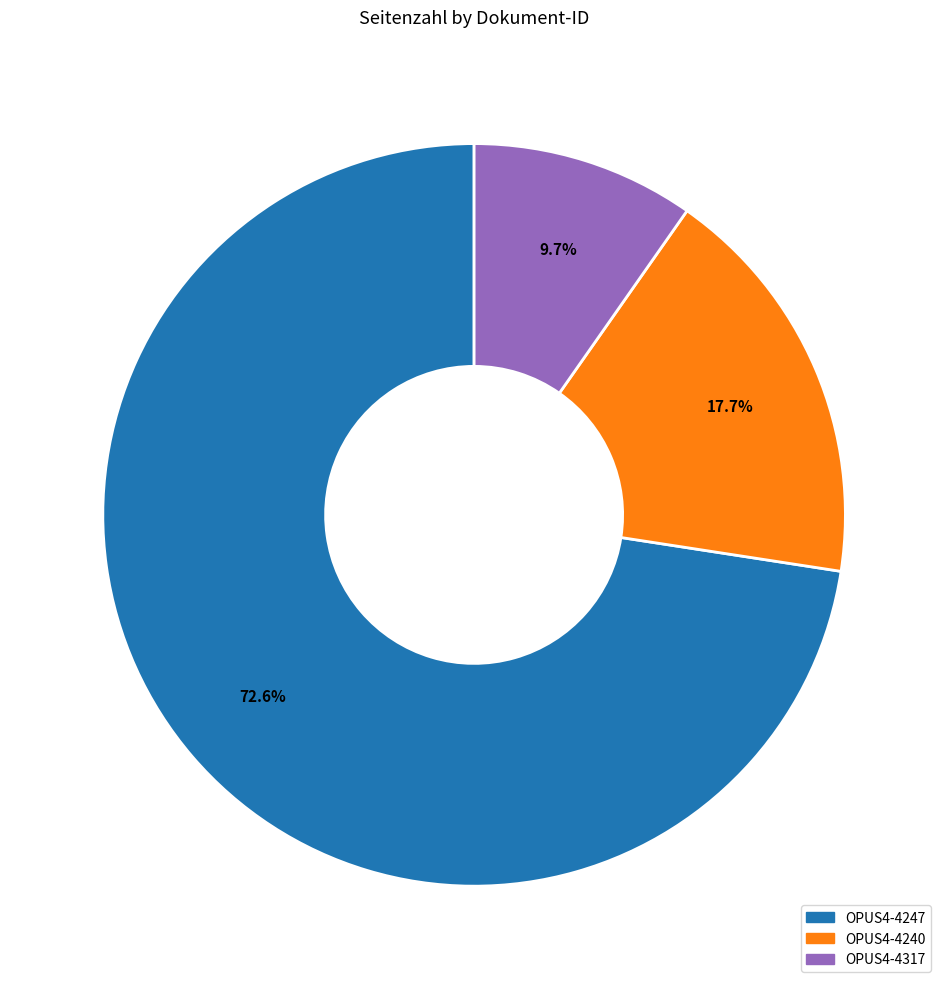

The OPUS4-4247 slice represents 78% of the pie. True or false?

False